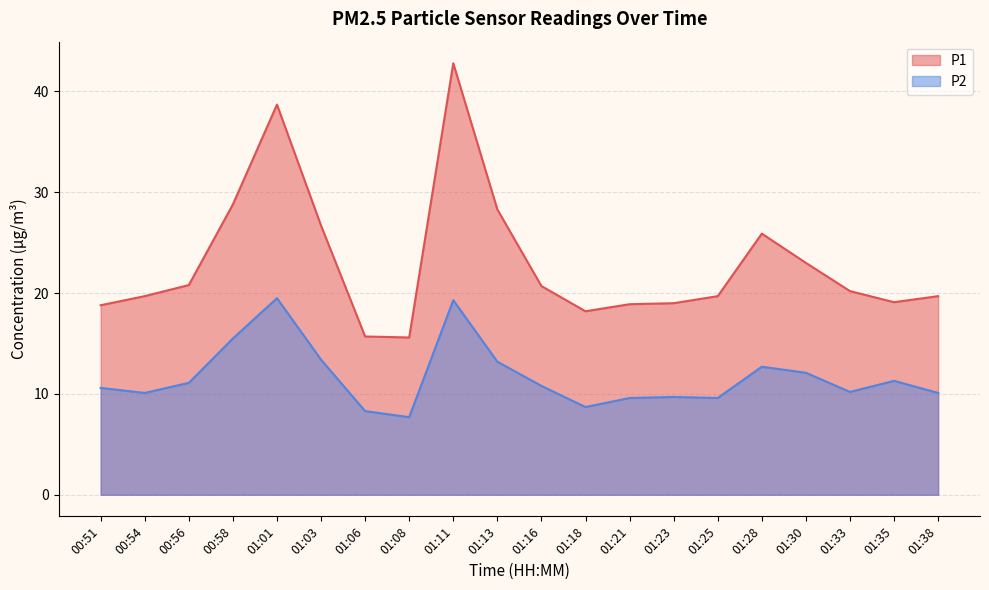

How many values in the P1 series exceed 20?

10